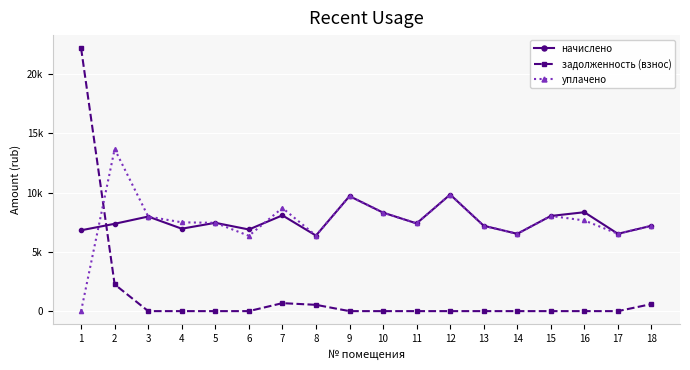

How many times do уплачено and начислено cross each other?

2